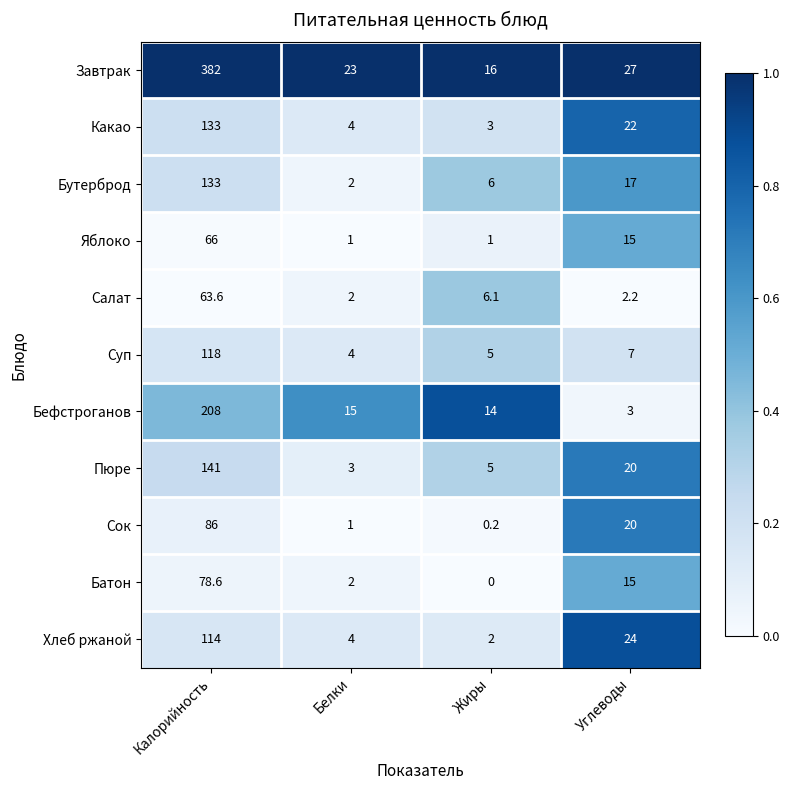

What is the greatest value displayed?

382.0